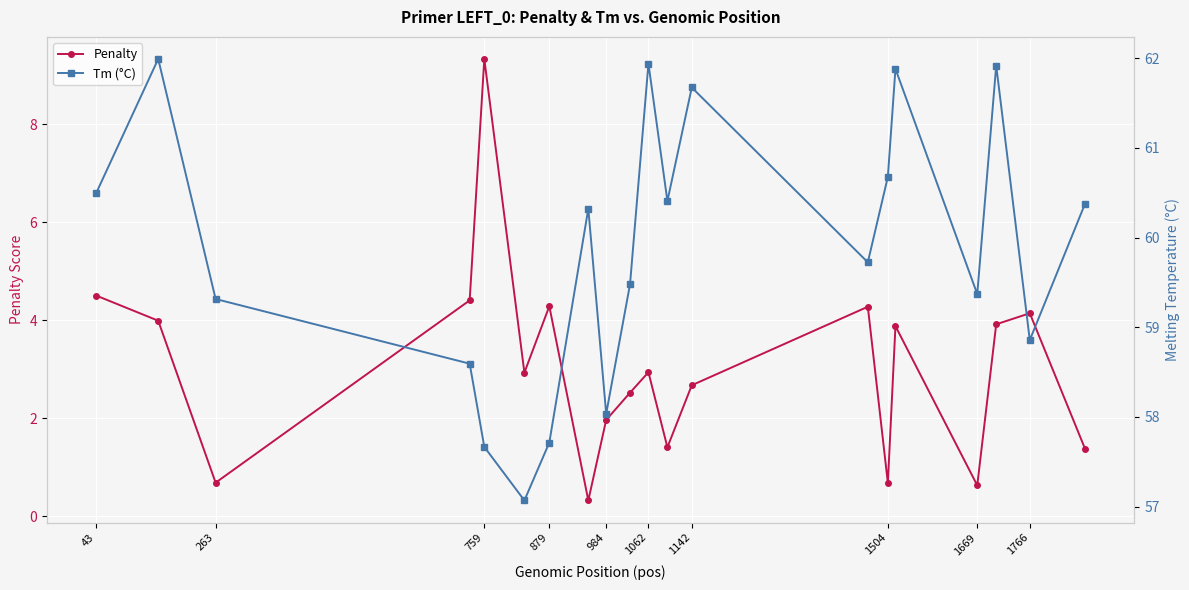

How many interior local peaks does the Penalty series have?

6